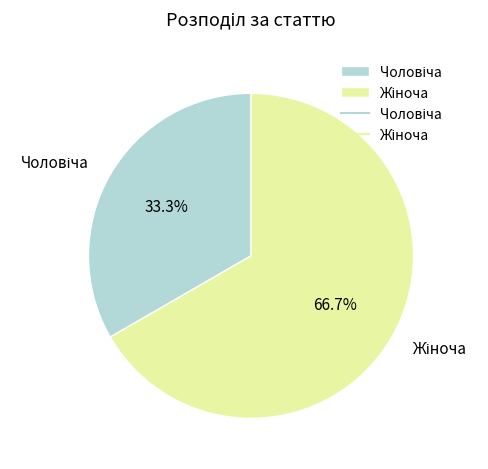

Does any single category account for the majority?

Yes